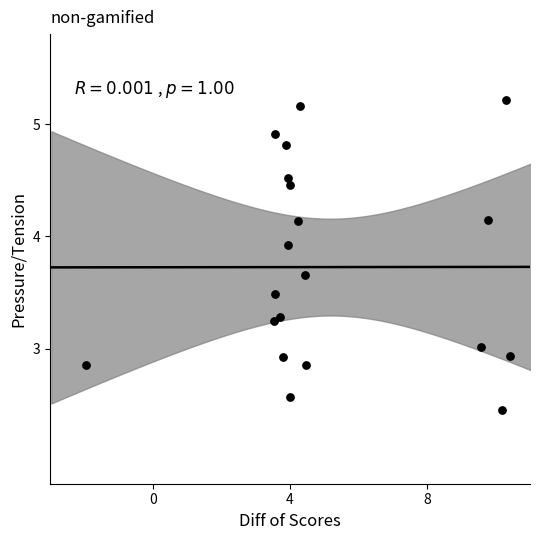

What is the range of X values (max minus min)?

12.4